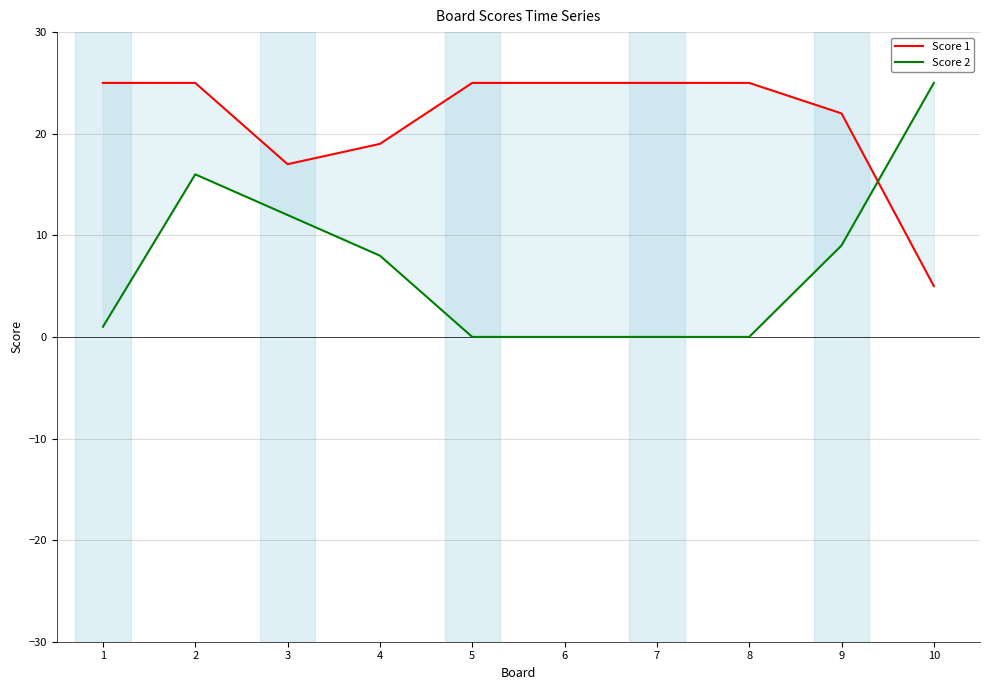

Which series has the largest total across all categories?

Score 1